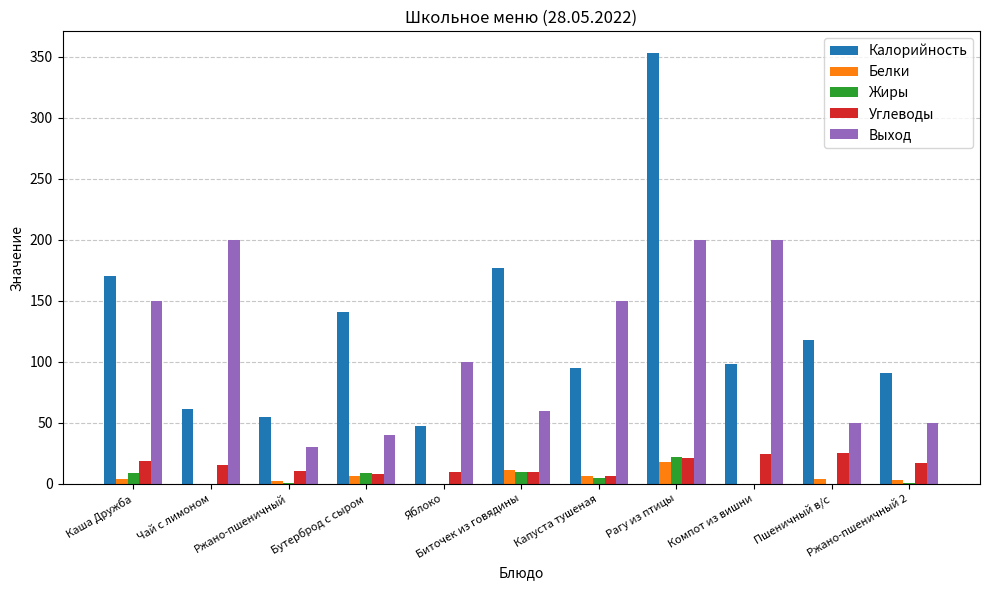

What is the sum of the Калорийность values at Компот из вишни and Яблоко?

145.0